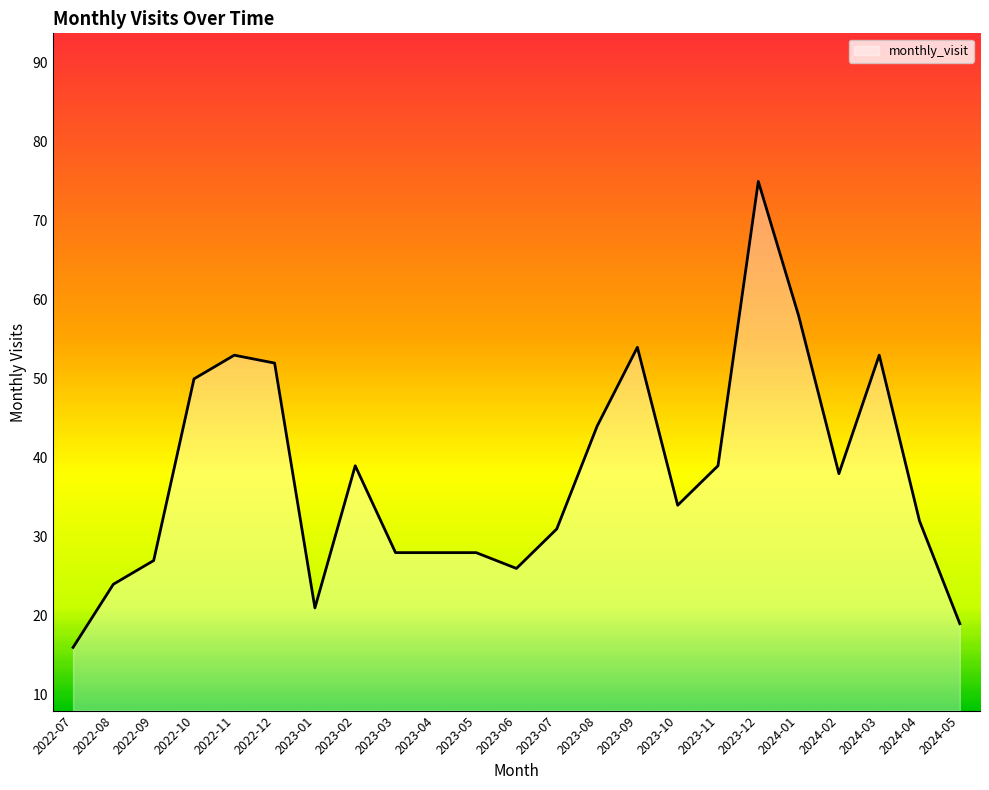

At which label does the data first exceed 34?

2022-10